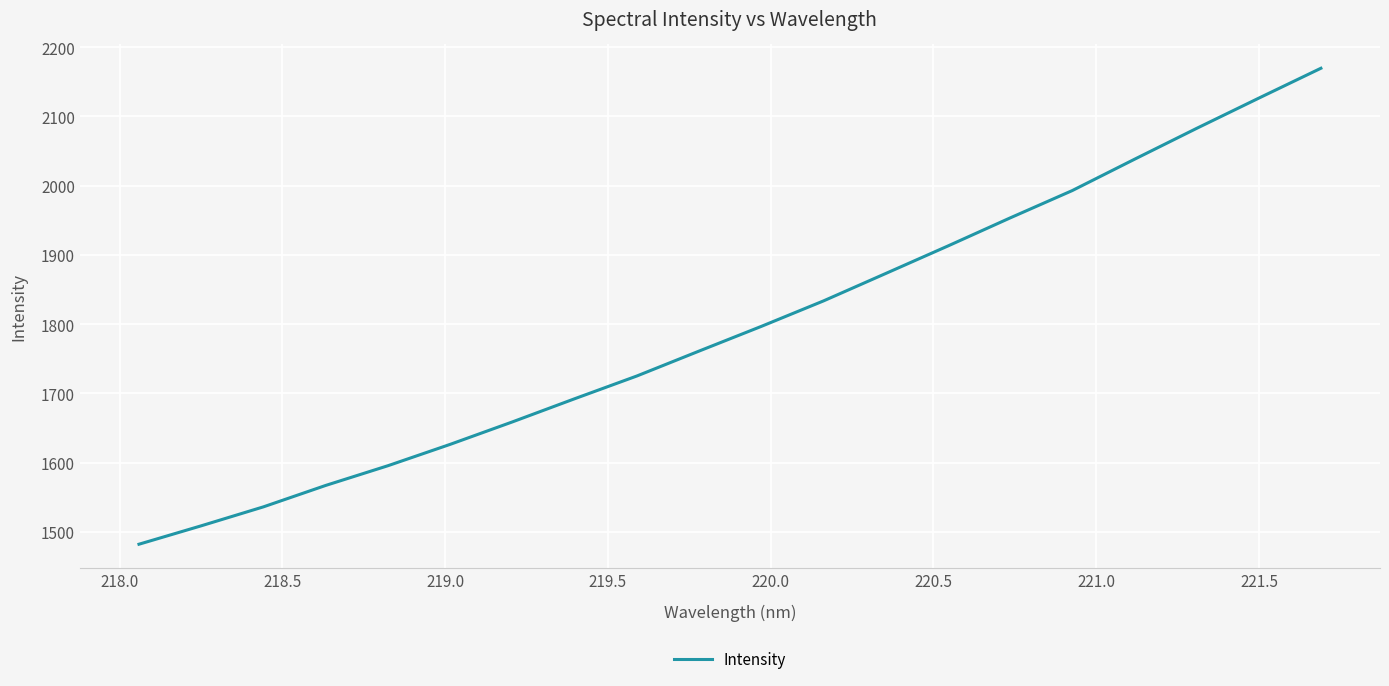

What is the minimum value shown in the chart?

1482.2